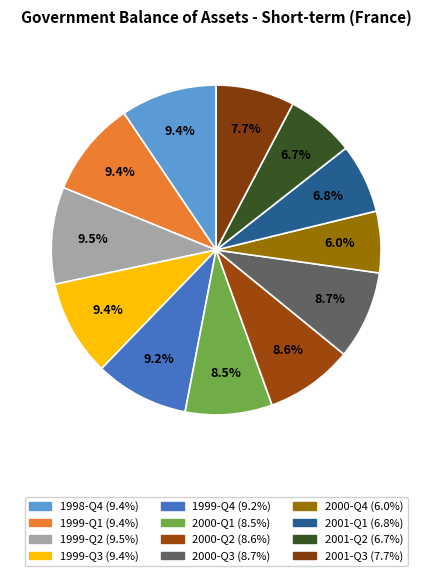

To the nearest percent, what portion does 1999-Q4 represent?

9%